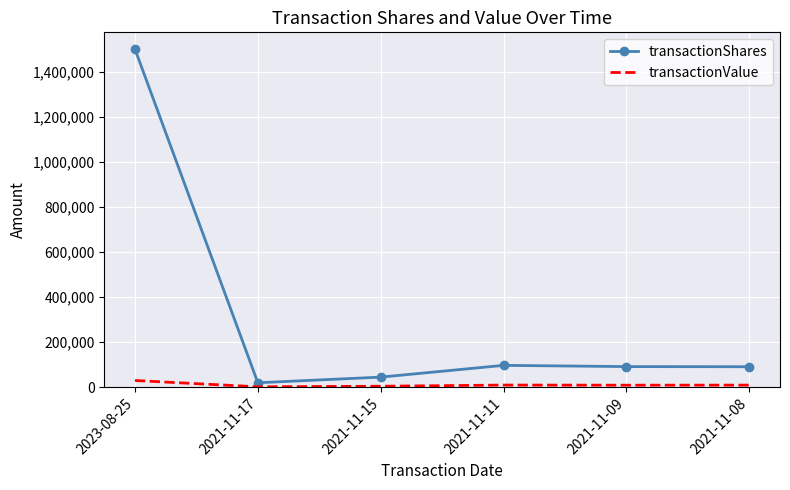

Is it true that transactionShares equals 91109 at 2021-11-08?

True